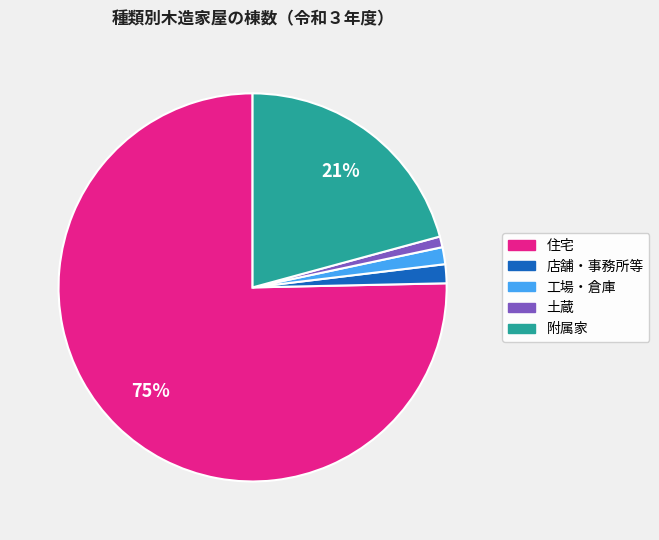

Which category has the biggest portion of the pie?

住宅